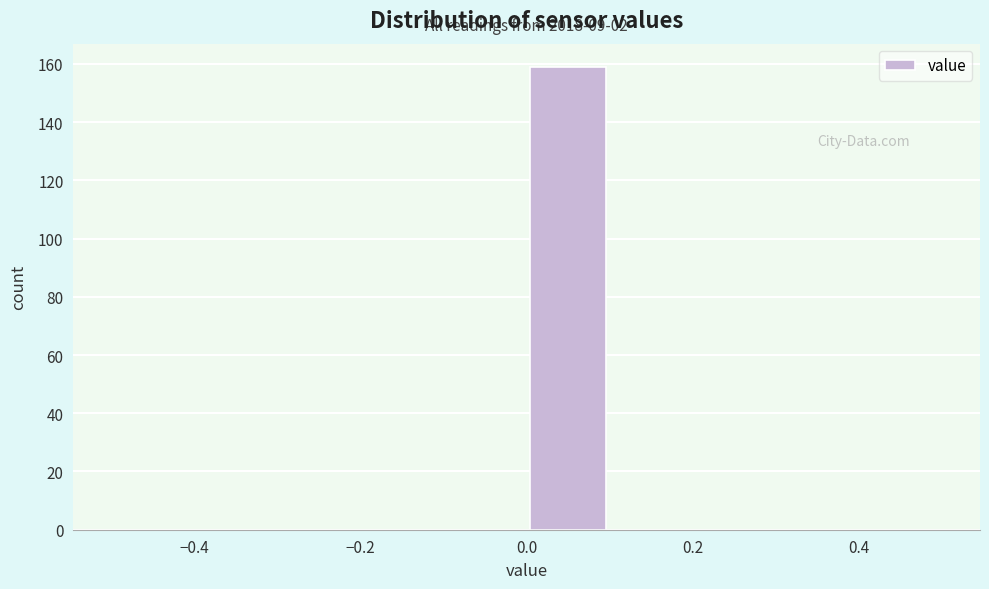

Over which range of the x-axis is the bar tallest?

0.0 to 0.1